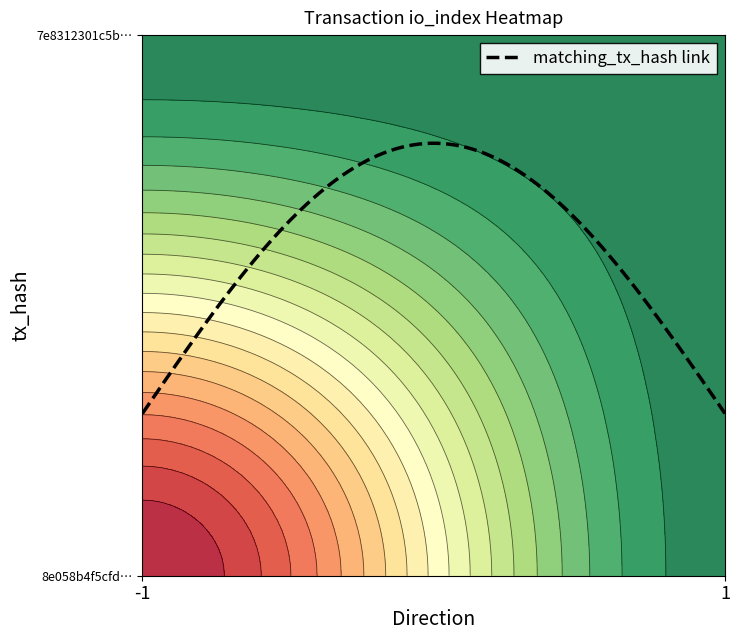

List the labels in order of 8e058b4f5cfdf1fa81fc240ff949e3b60cc6231 value, smallest first.

1, -1